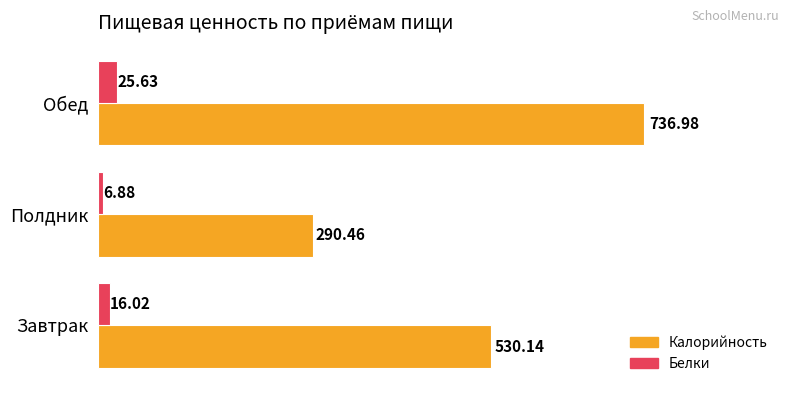

Between Завтрак and Полдник, which series saw the biggest shift?

Калорийность